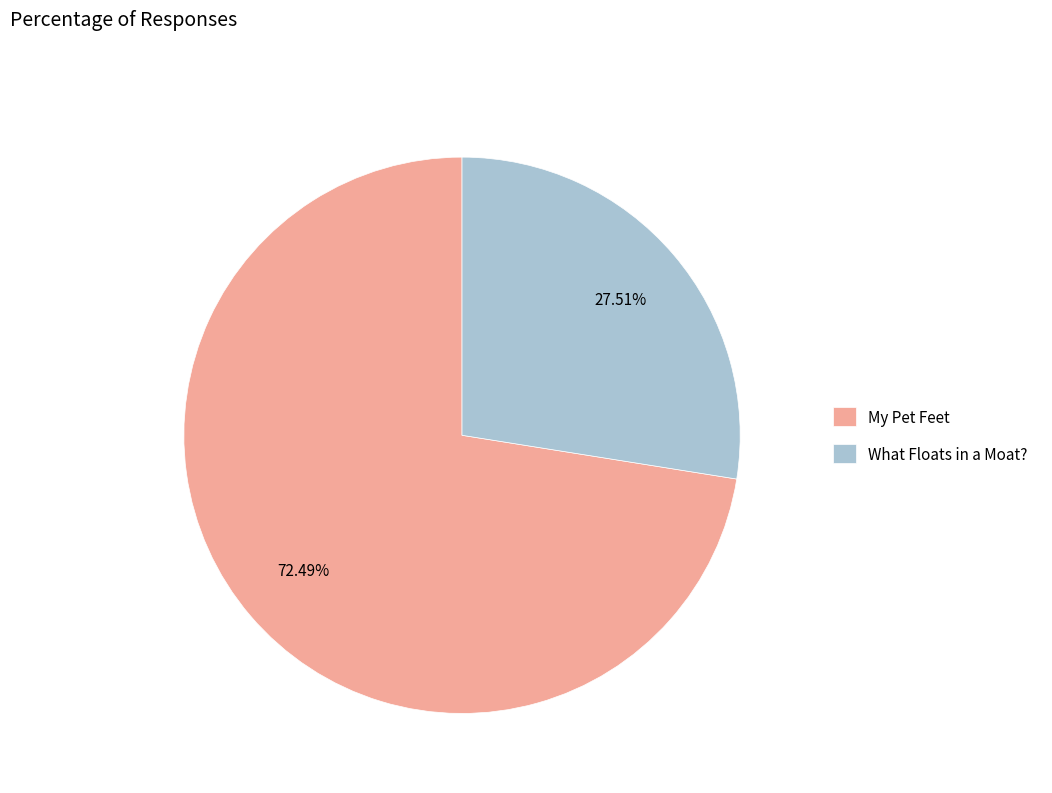

Is My Pet Feet the majority of the pie?

Yes